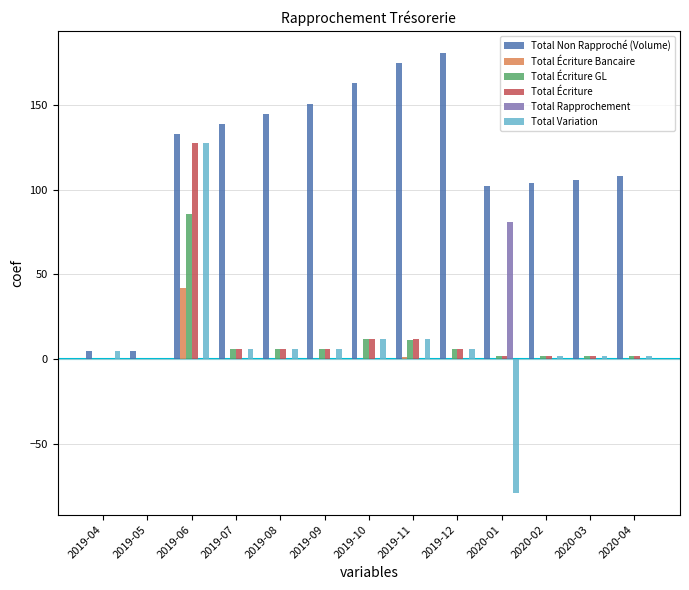

The value of Total Variation at 2019-12 is 6. True or false?

True